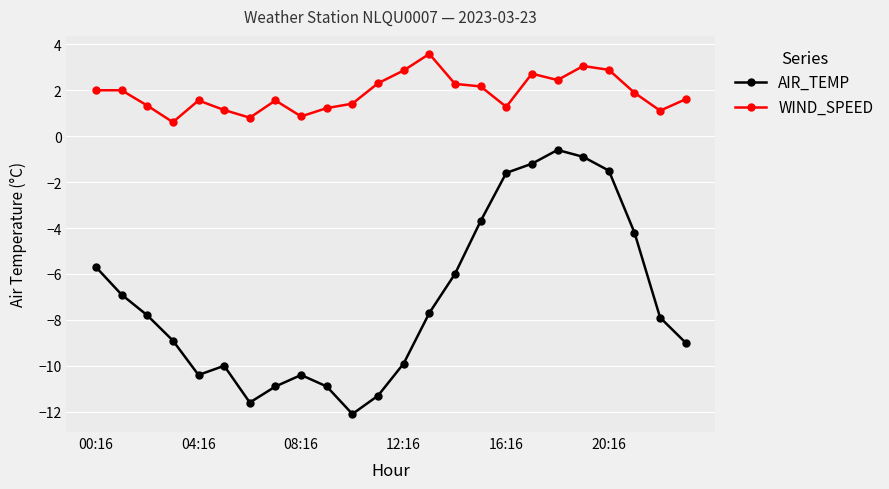

What is the minimum value shown in the chart?

-12.1